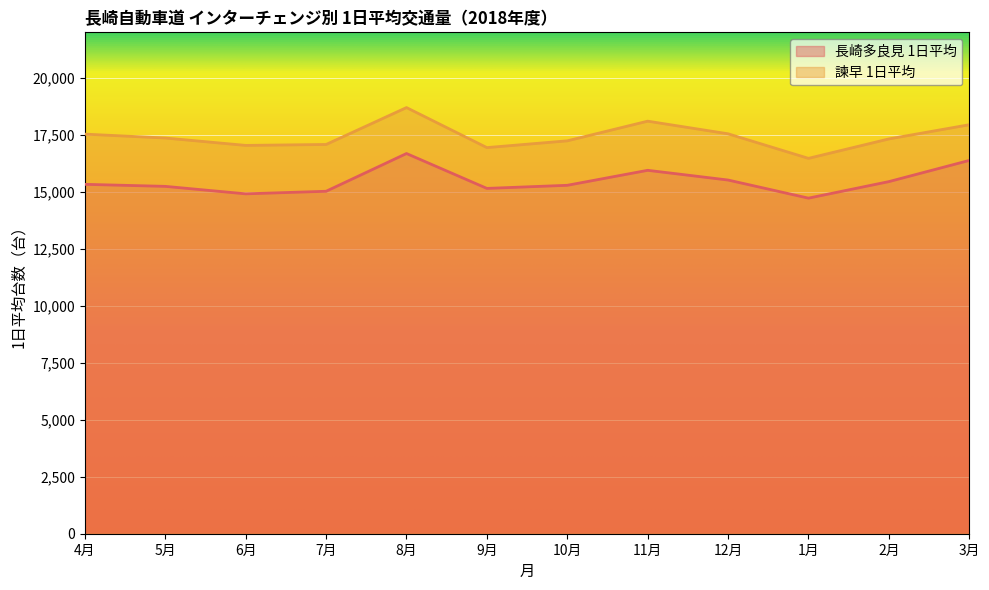

At which category is the sum across all series the highest?

8月